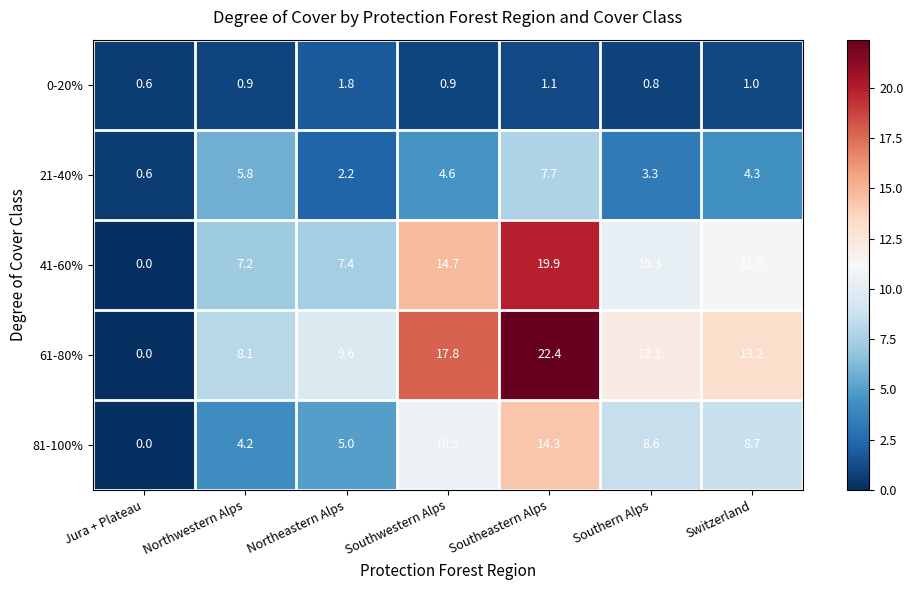

Which category has the lowest value in the 0-20% series?

Jura + Plateau